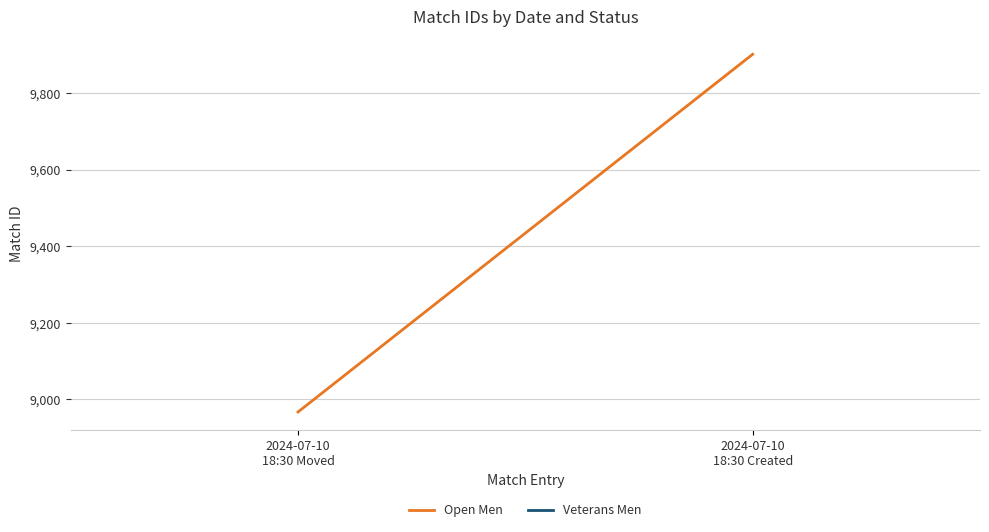

True or false: the data shows 6787 at 2024-07-10
18:30 Created.

False